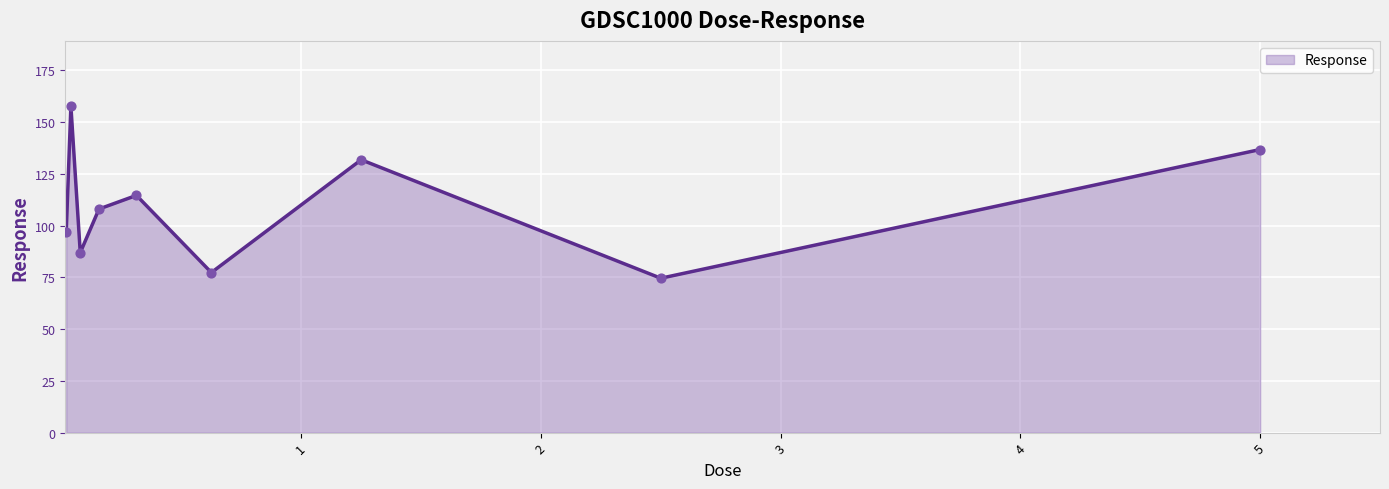

What is the greatest value displayed?

157.7